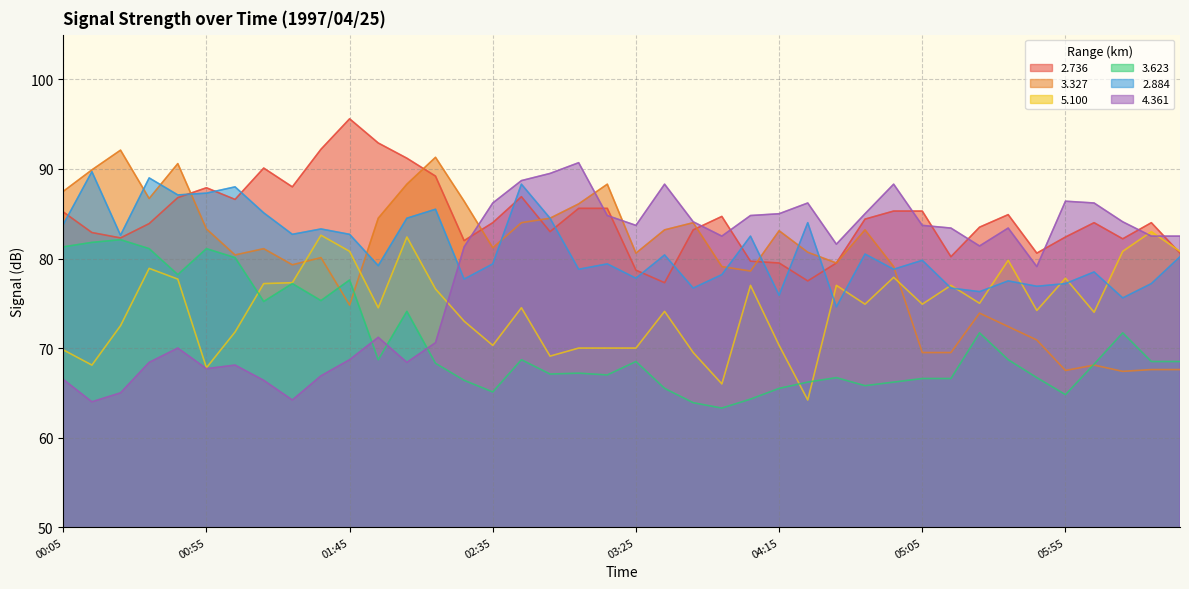

What is the value of the 5.100 point at the 18th from the left?

69.1